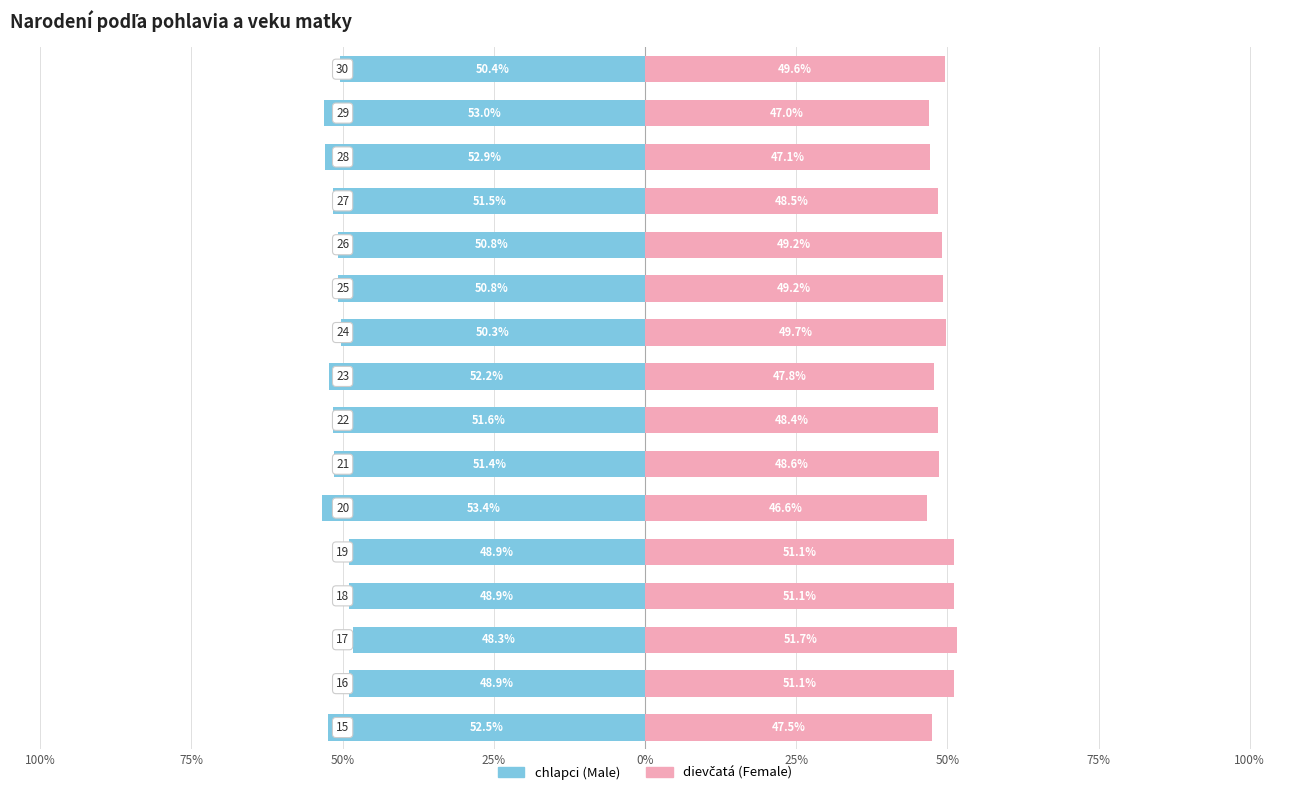

How many distinct data groups are displayed?

2